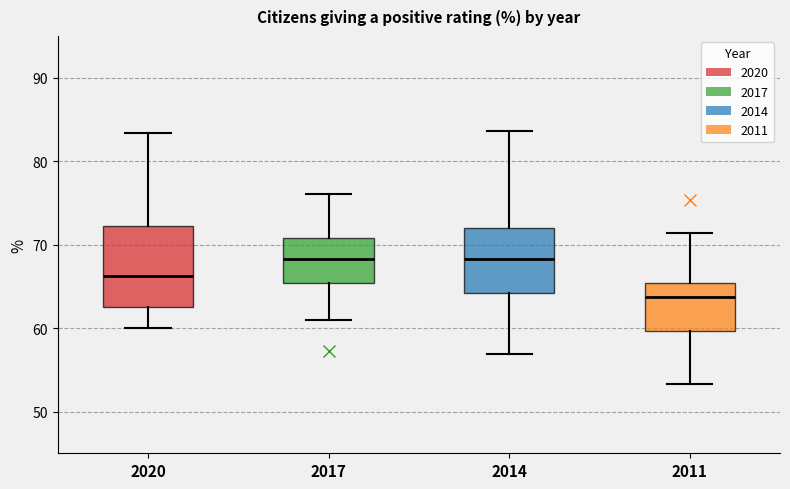

Which box is the tallest, from its lower edge to its upper edge?

2020